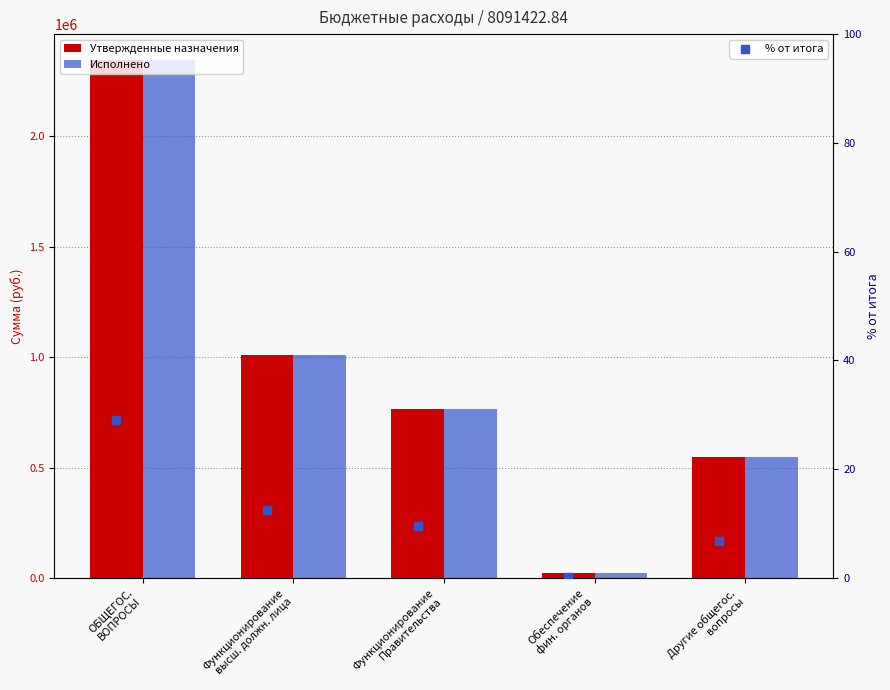

What are all the series names shown in the legend?

Утвержденные назначения, Исполнено, % от итога